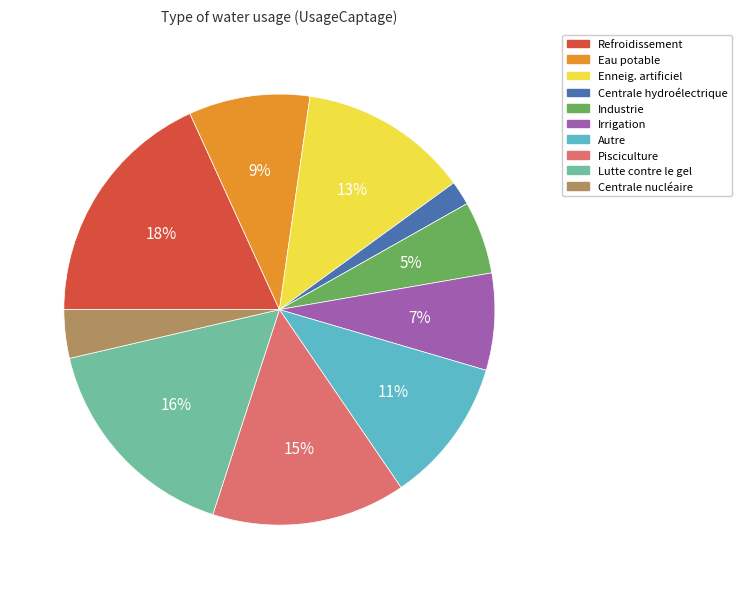

Is it true that Autre is 26% of the pie?

False